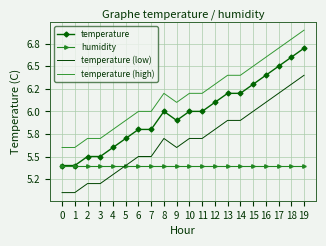

What are all the series names shown in the legend?

temperature, humidity, temperature (low), temperature (high)